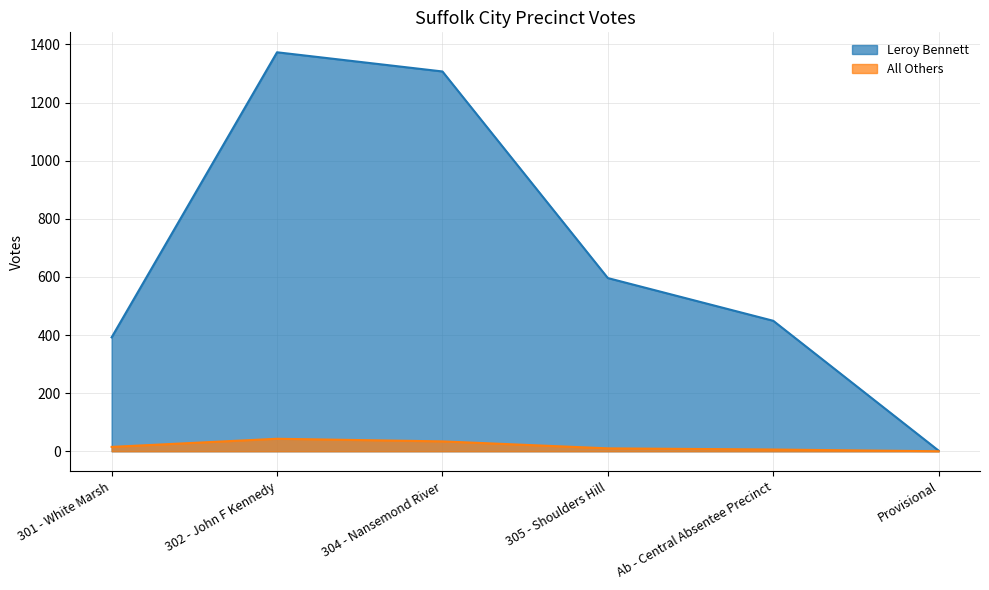

What are all the series names shown in the legend?

Leroy Bennett, All Others